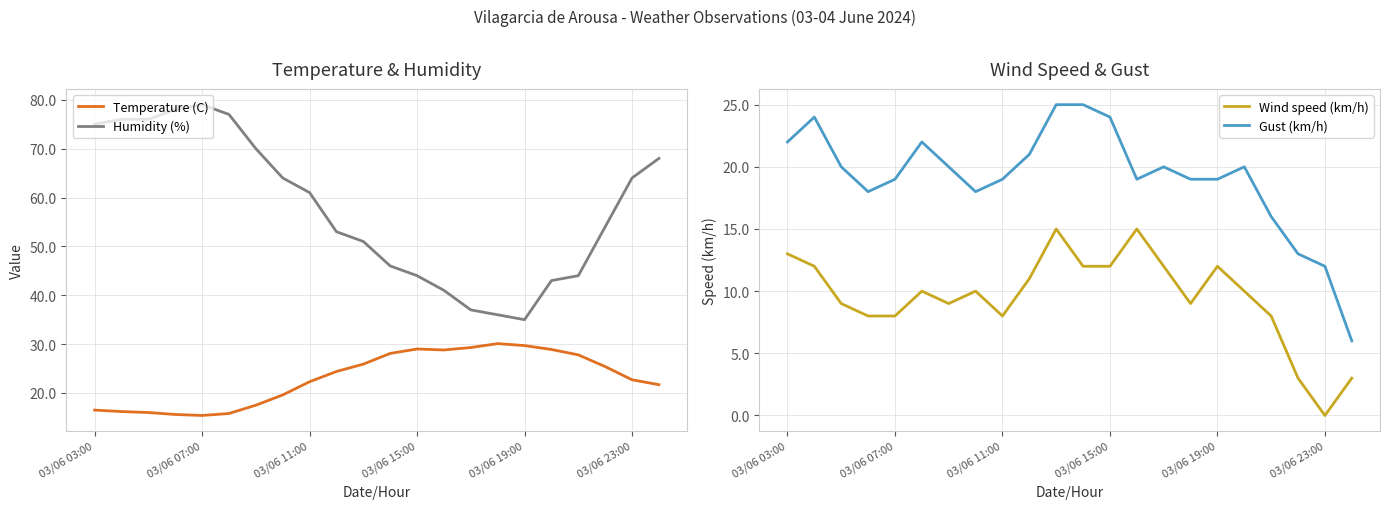

What is the highest value of the Wind speed (km/h) series?

15